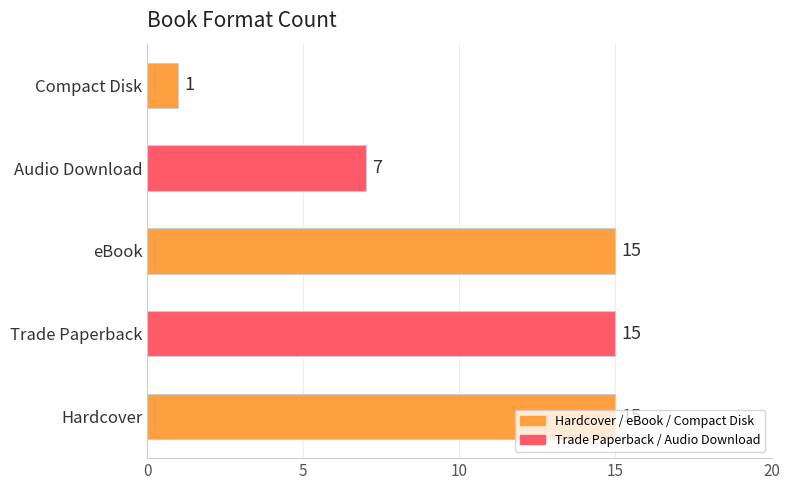

Are the bars horizontal?

Yes